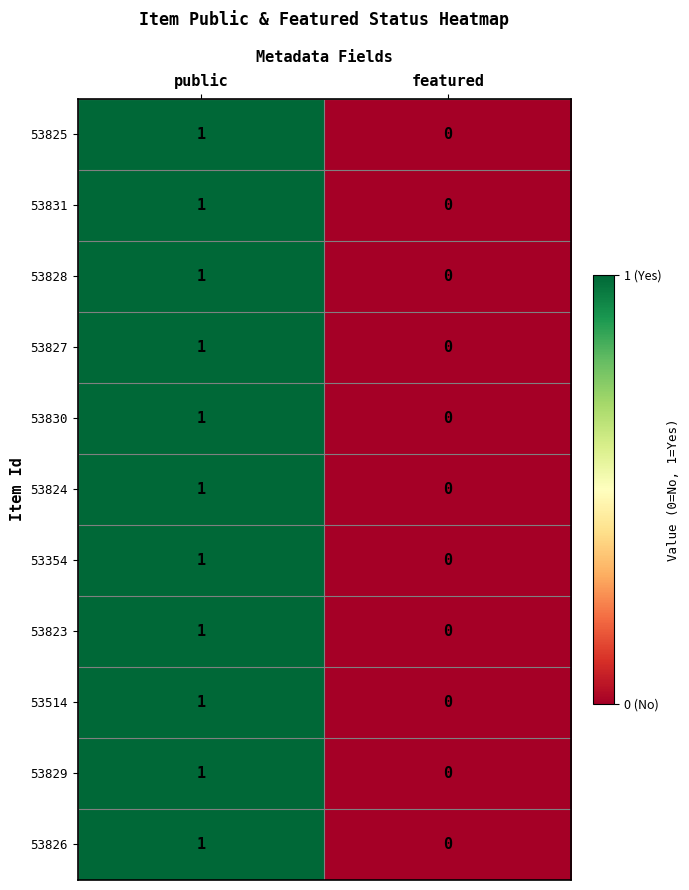

List the labels in order of 53354 value, smallest first.

featured, public